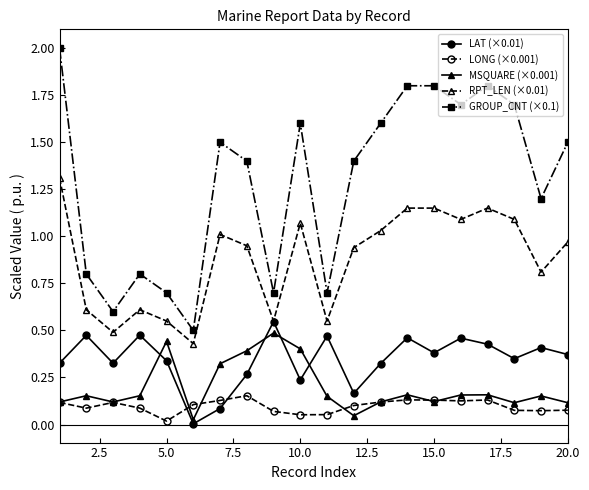

Which series has the largest range (max minus min)?

GROUP_CNT (×0.1)